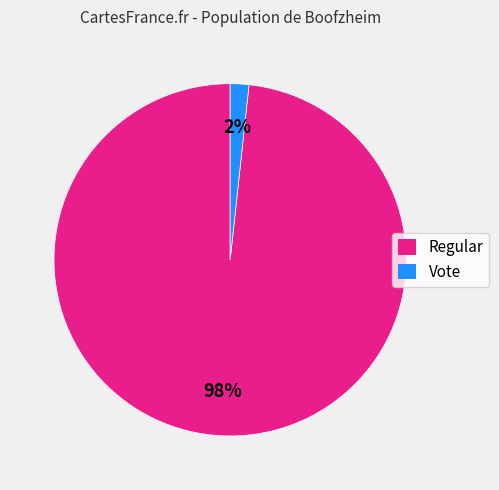

Which category accounts for the majority?

Regular